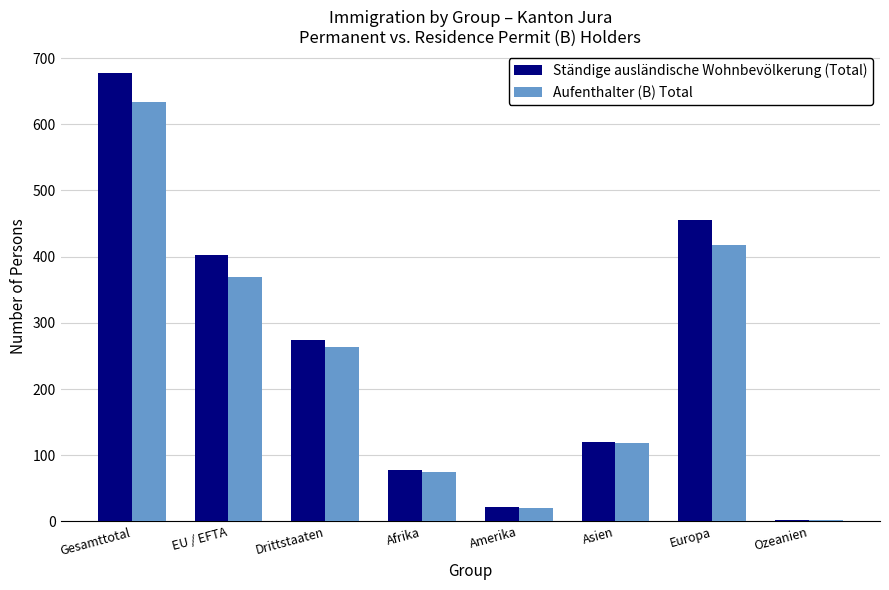

How many groups of bars are there?

8